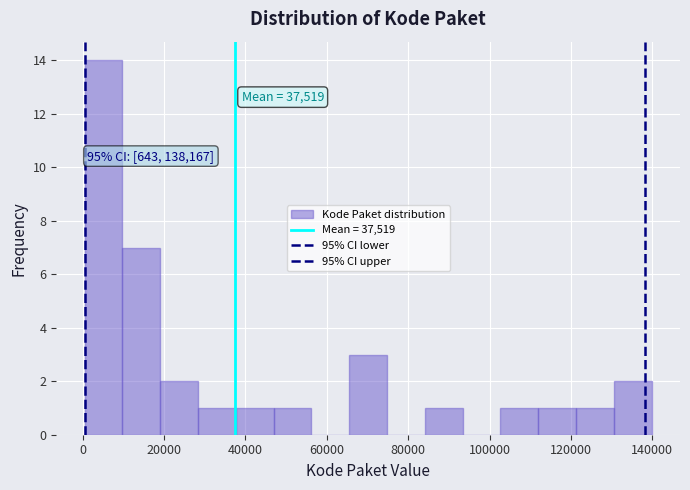

Which range on the x-axis has the tallest bar?

0 to 10000